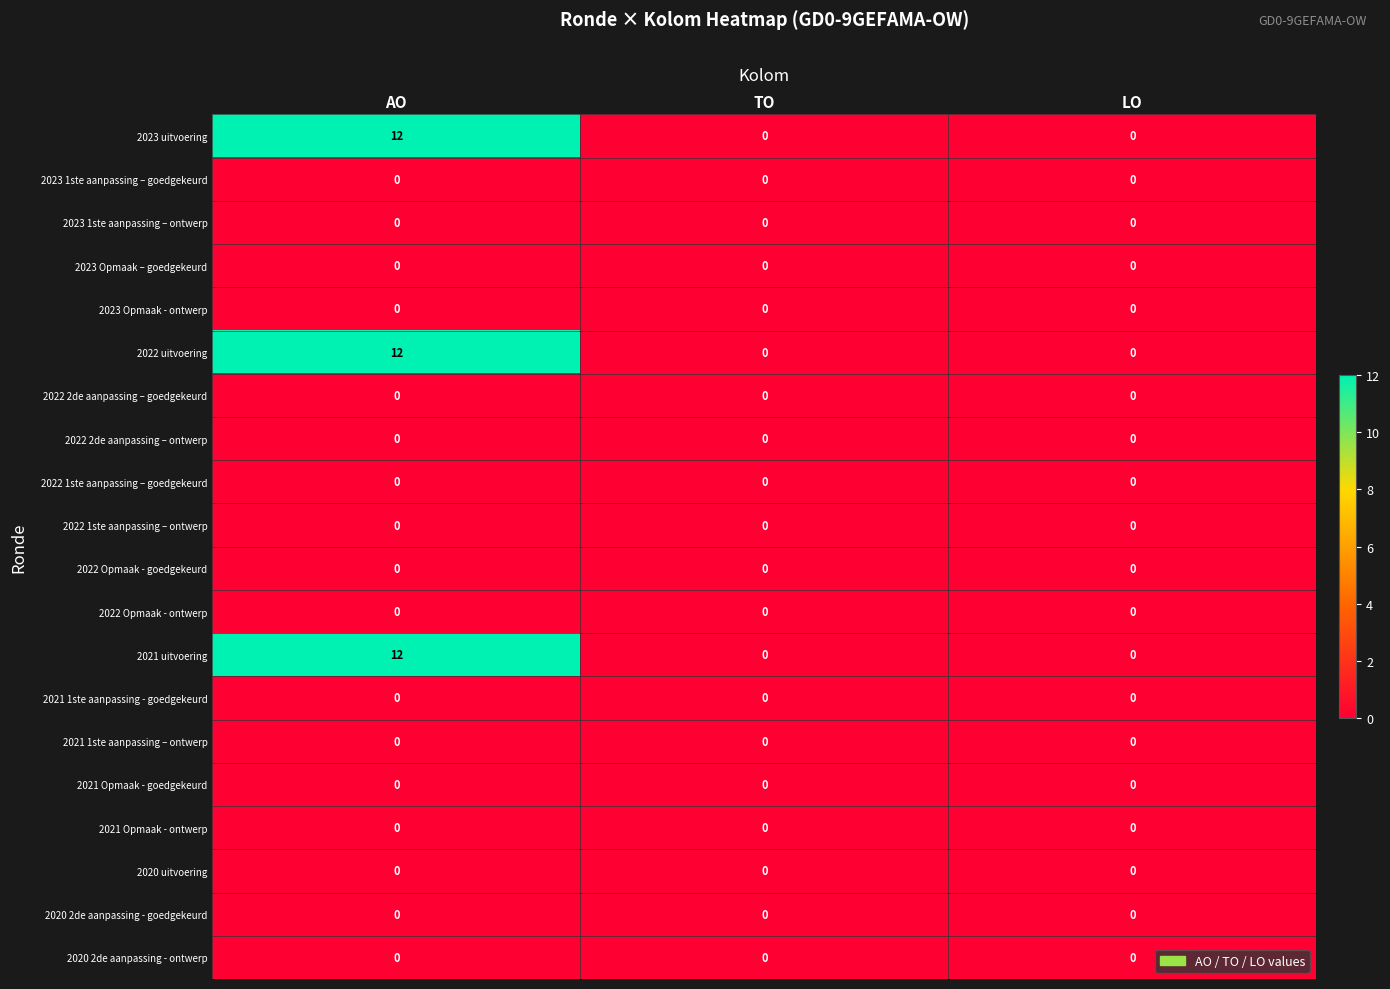

What is the total value across all series at AO?

36